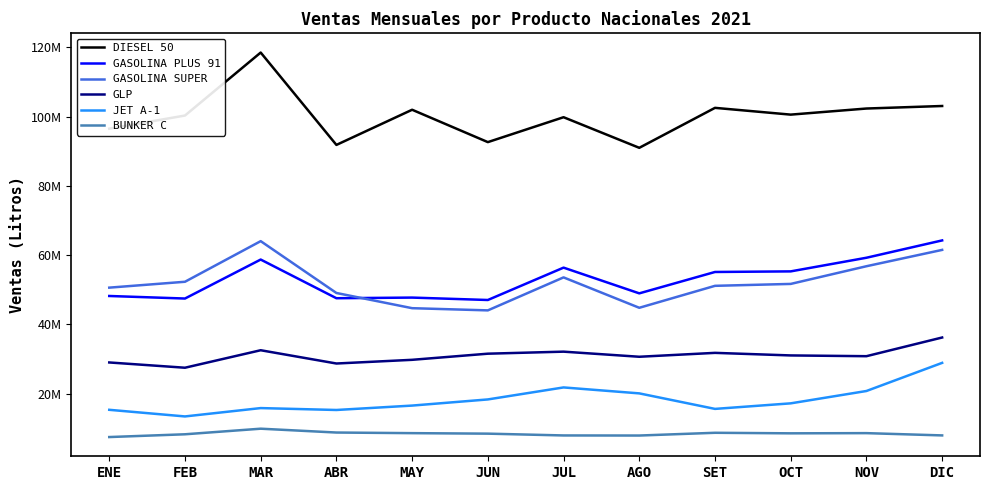

Reading left to right, extract all data points from this chart.

DIESEL 50: 96492747.0	100285943.0	118476733.0	91801739.0	101957680.0	92608884.0	99801661.0	90962902.0	102504143.0	100549073.0	102309678.0	103040224.0
GASOLINA PLUS 91: 48175502.0	47439887.0	58696975.0	47527010.0	47713777.0	47017800.0	56364472.0	48935571.0	55108801.0	55280849.0	59218431.0	64224648.0
GASOLINA SUPER: 50584422.0	52282845.0	64011210.0	49042588.0	44652763.0	44020671.0	53545950.0	44767340.0	51108628.0	51660923.0	56767449.0	61485197.0
GLP: 28978691.1	27457787.6	32508570.8	28676356.6	29743598.6	31511898.8	32099434.2	30625547.4	31751074.5	31008014.6	30788752.1	36186035.9
JET A-1: 15305863.0	13392985.0	15803799.0	15254782.0	16527035.0	18302543.0	21768592.0	20050299.0	15569030.0	17172290.0	20737208.0	28861280.0
BUNKER C: 7438778.3	8238443.3	9852396.2	8743528.5	8566683.8	8422193.8	7901601.2	7877170.9	8671432.8	8513809.7	8569977.8	7912236.3